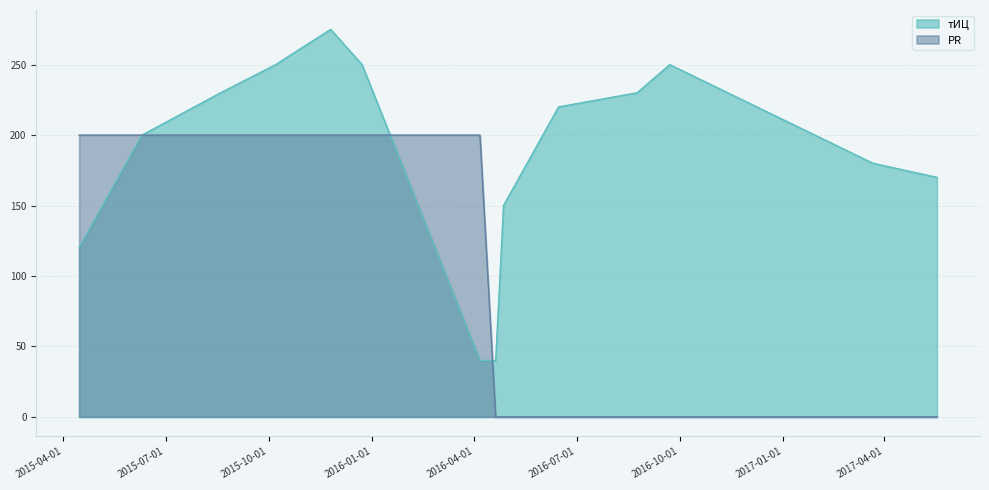

At which label is PR closest to 100?

2015-04-15